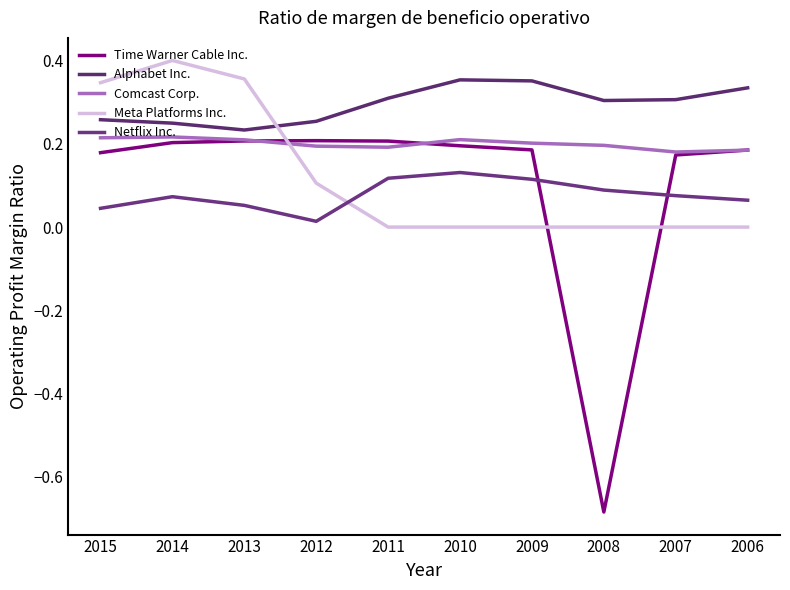

Which series has the largest range (max minus min)?

Time Warner Cable Inc.